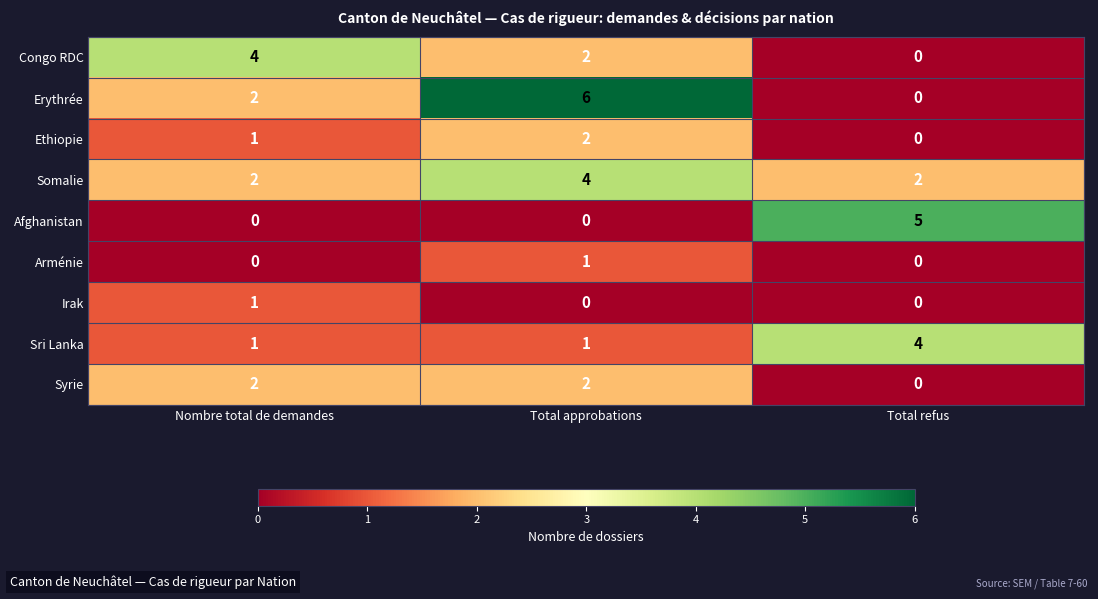

What is the difference between the maximum and minimum values in the Erythrée series?

6